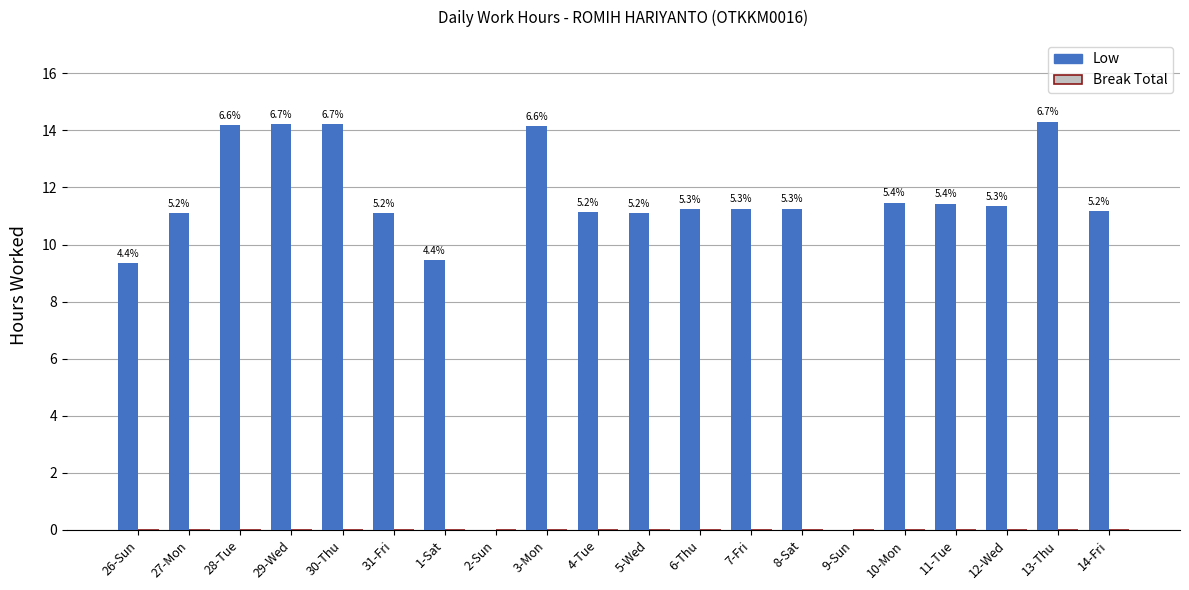

Reading left to right, what are all the values shown in this chart?

Low: 9.3	11.1	14.2	14.2	14.2	11.1	9.5	0.0	14.1	11.1	11.1	11.2	11.3	11.3	0.0	11.5	11.4	11.3	14.3	11.2
Break Total: 0.0	0.0	0.0	0.0	0.0	0.0	0.0	0.0	0.0	0.0	0.0	0.0	0.0	0.0	0.0	0.0	0.0	0.0	0.0	0.0